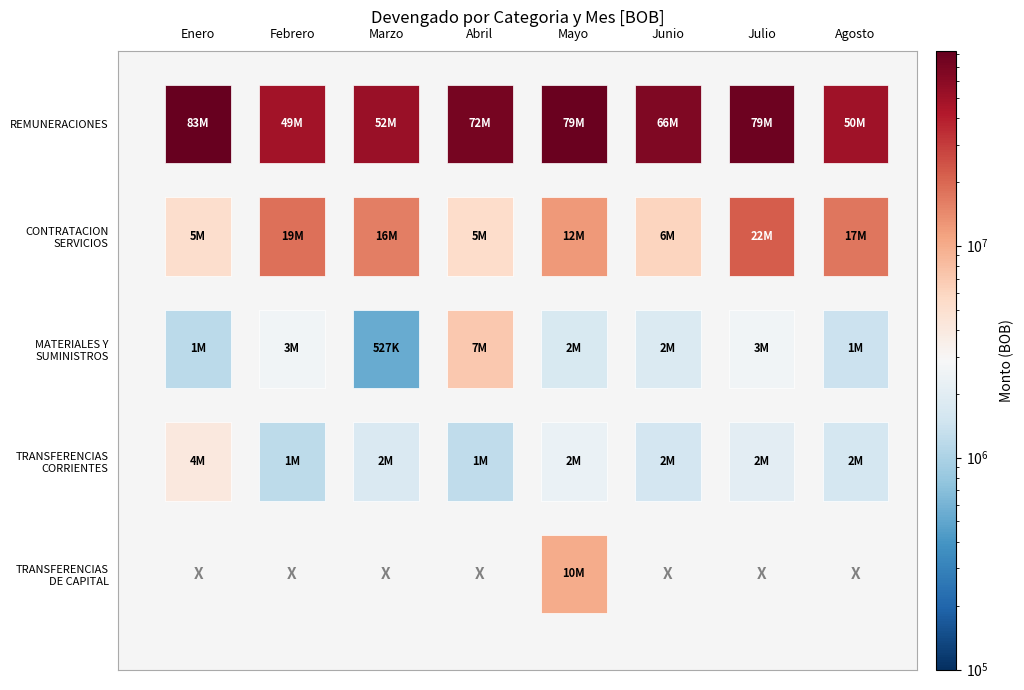

What is the difference between the maximum and minimum values in the REMUNERACIONES Y CONTRIBUCIONES series?

34213122.7